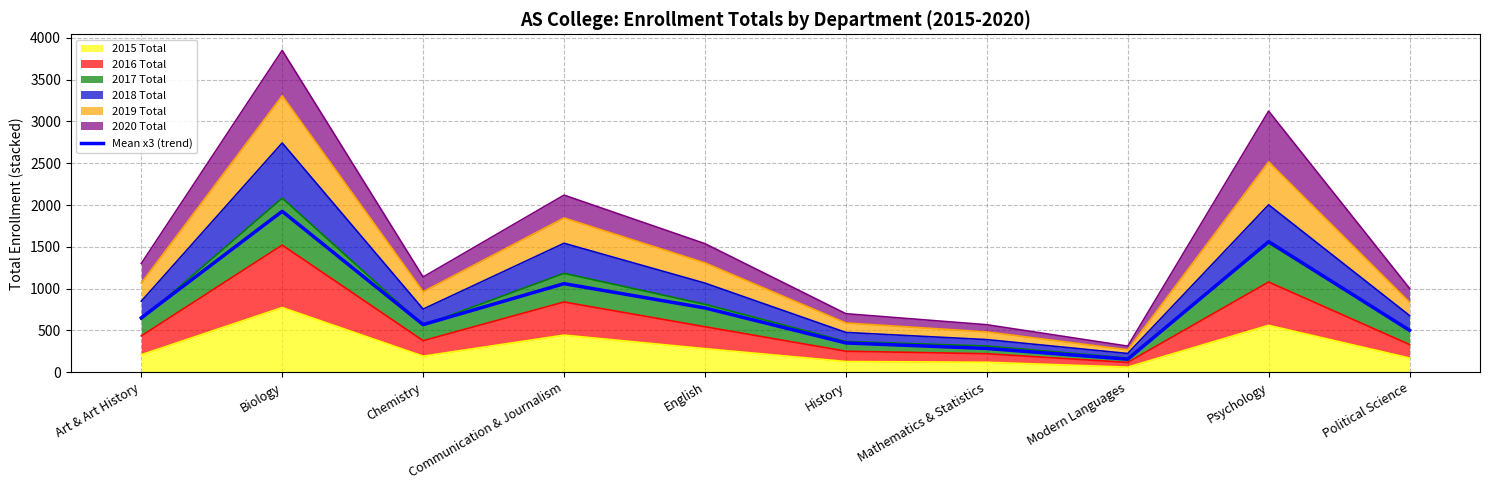

What is the sum of all values?

7827.5